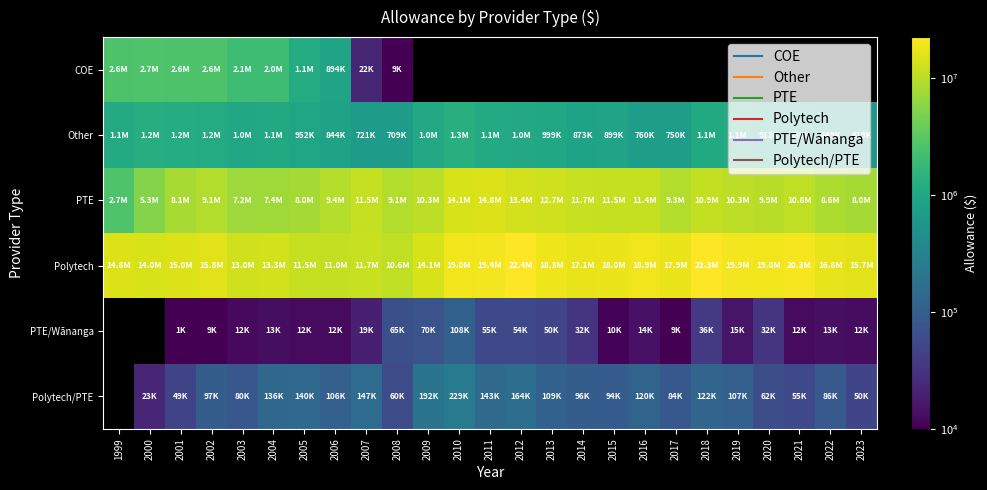

At which label is COE closest to 1347269?

2005